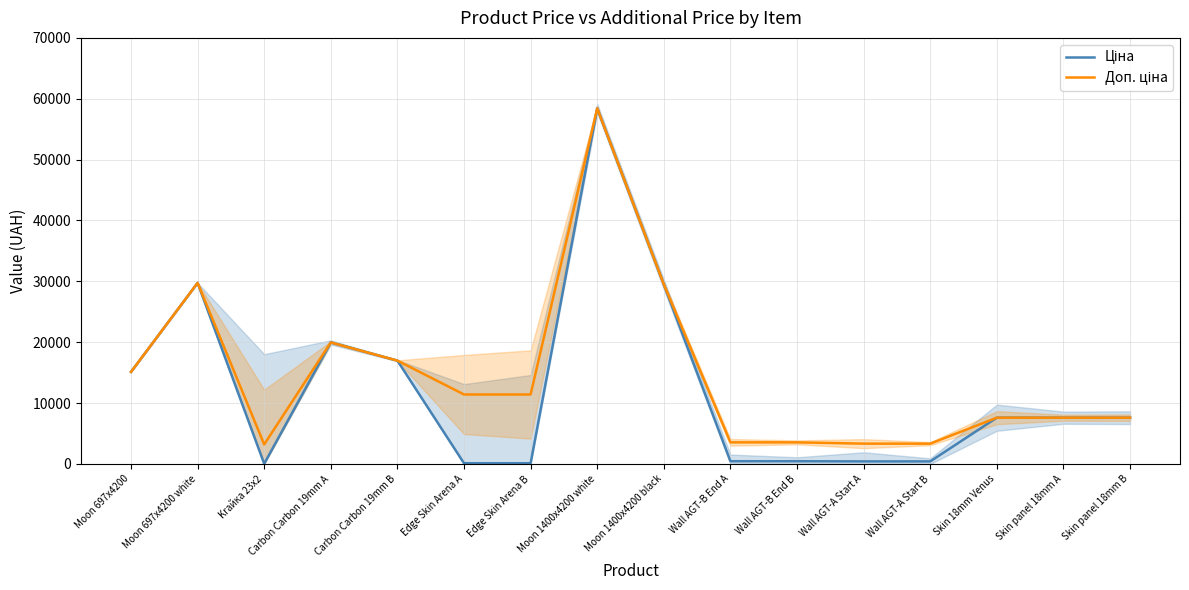

Is the value of Ціна at Moon 697x4200 greater than the value of Доп. ціна at Wall AGT-B End A?

Yes